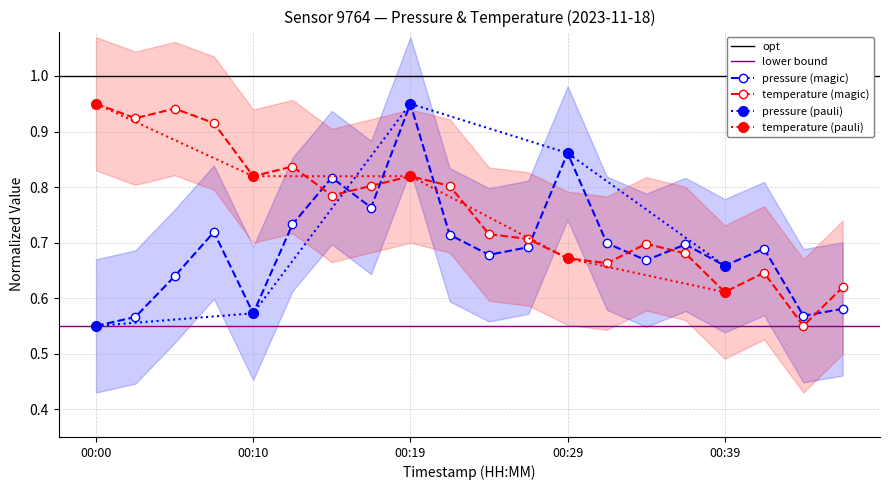

Which has a higher value, 2023-11-18T00:07:39 or 2023-11-18T00:22:26?

2023-11-18T00:07:39